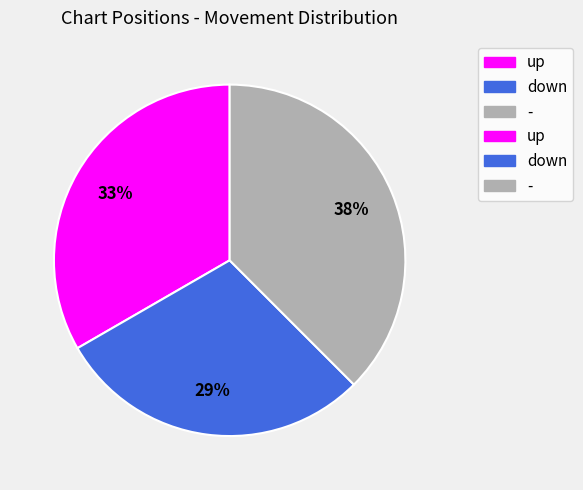

Is there a majority slice in this chart?

No